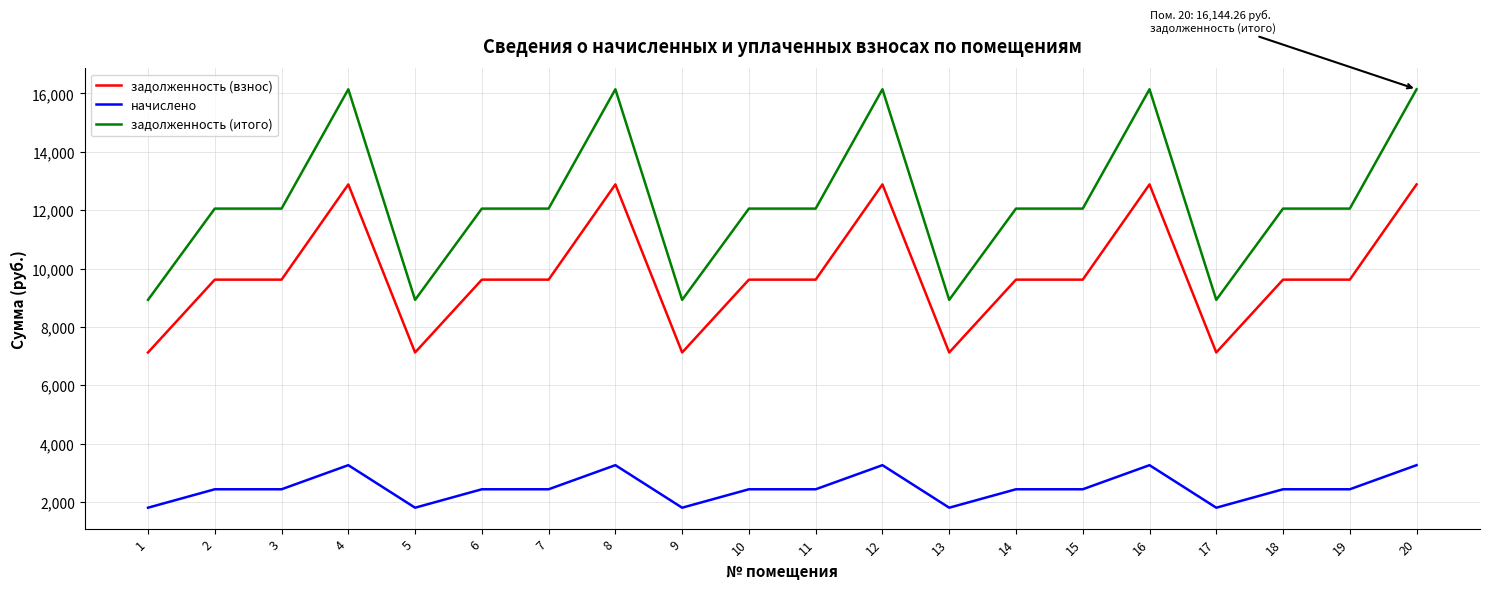

What is the highest value of the задолженность (взнос) series?

12883.2